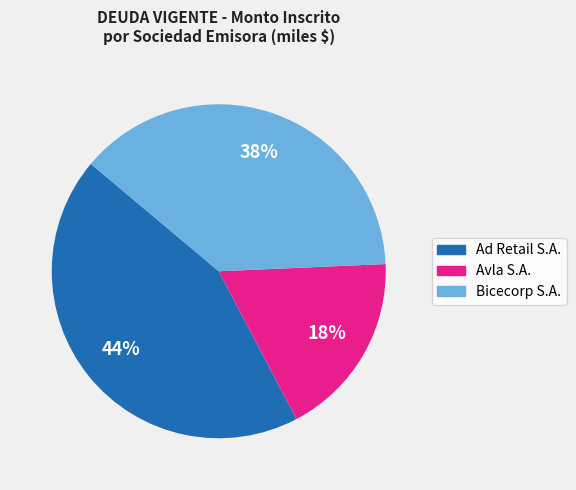

Does Ad Retail S.A. account for over 50% of the chart?

No